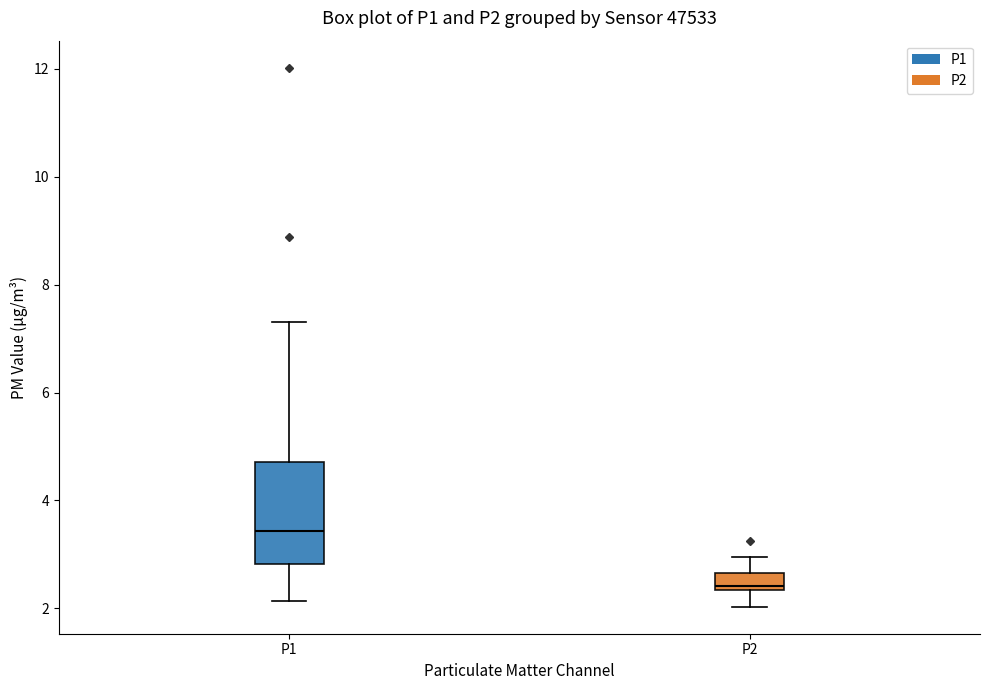

Reading left to right, read every box against the y-axis: the position of its median line, the range the box covers, and the ends of its whiskers. The values are not printed on the chart, so give them approximately, as read against the axis.

P1: median 3.4, box 2.8 to 4.8, whiskers 2.2 to 7.4
P2: median 2.4 (just above the box's lower edge), box 2.4 to 2.6, whiskers 2.0 to 3.0